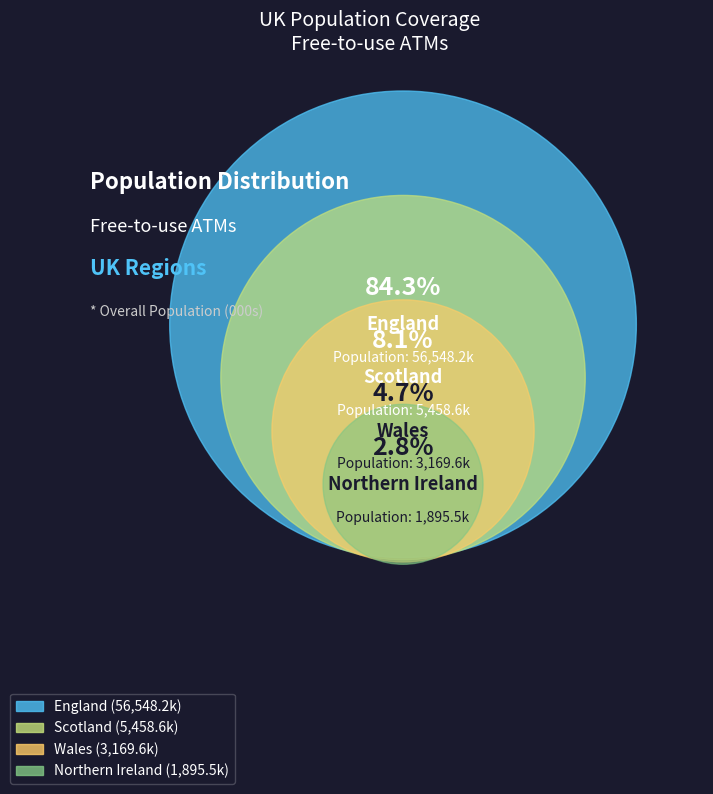

Which slice is the smallest?

Northern Ireland